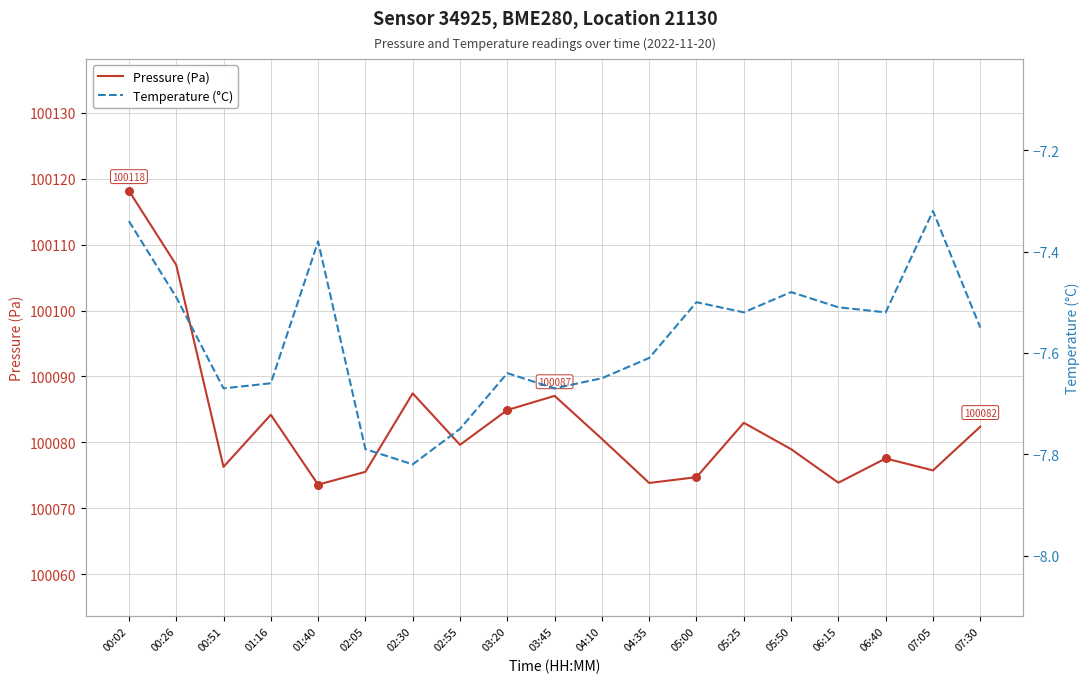

Which series has the largest total across all categories?

Pressure (Pa)